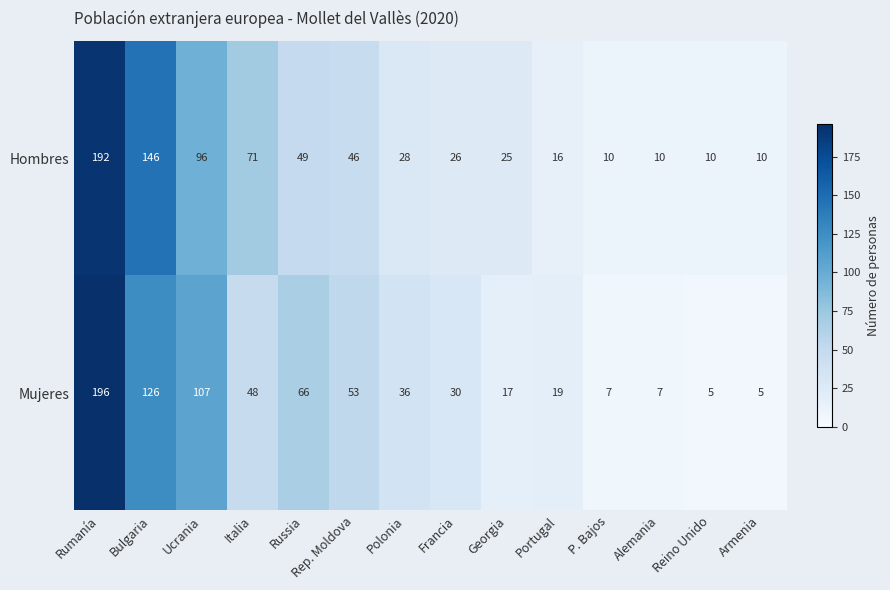

True or false: Mujeres has a value of 5 at Reino Unido.

True